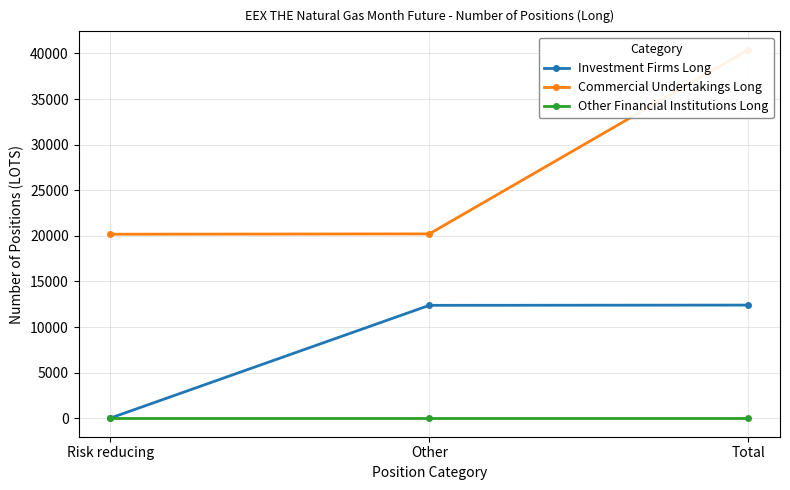

Which category has the highest value in the Investment Firms Long series?

Total